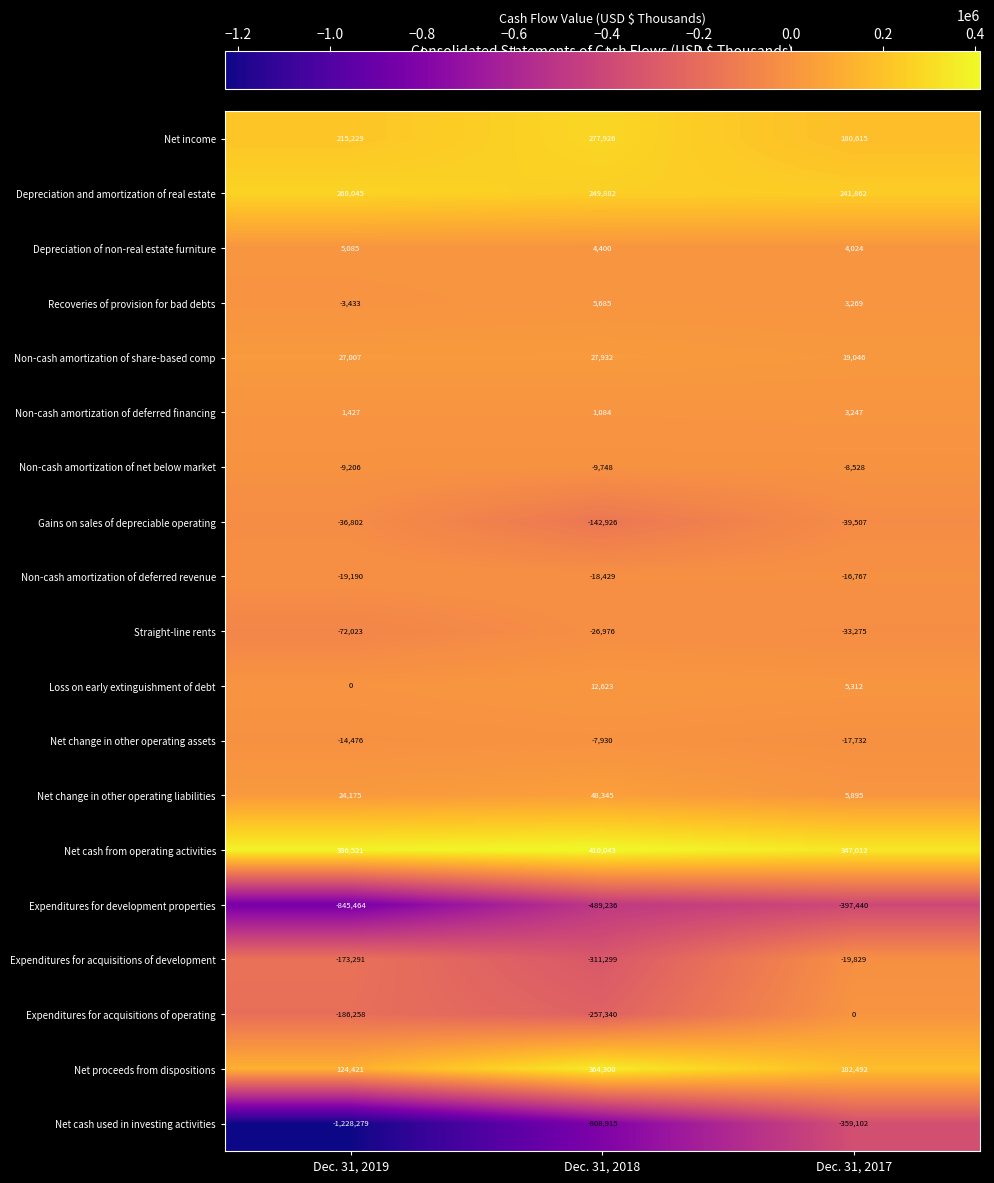

What value does the Depreciation and amortization of real estate series have at Dec. 31, 2019?

268045